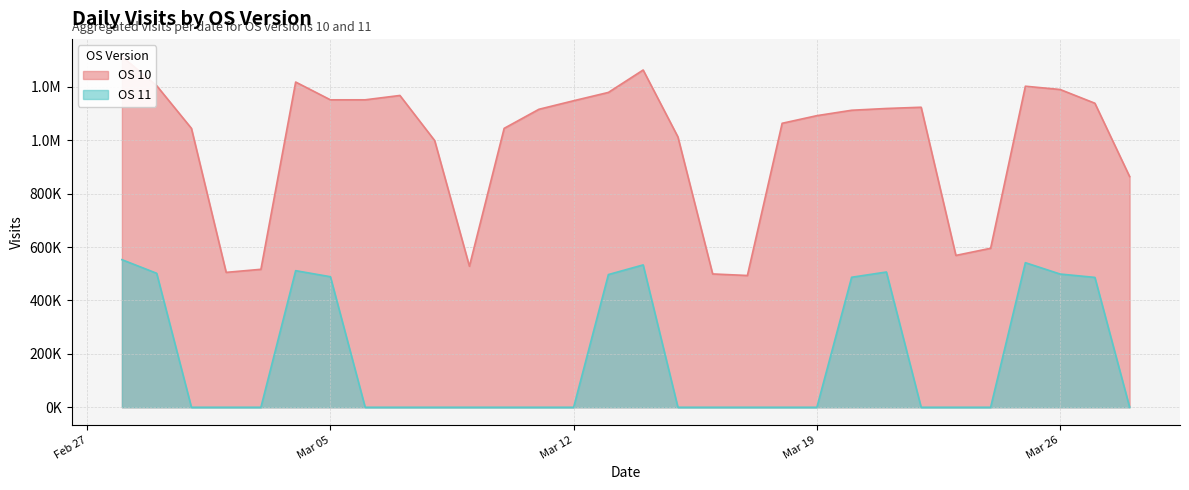

Which label corresponds to the smallest value in the chart?

2024-03-01